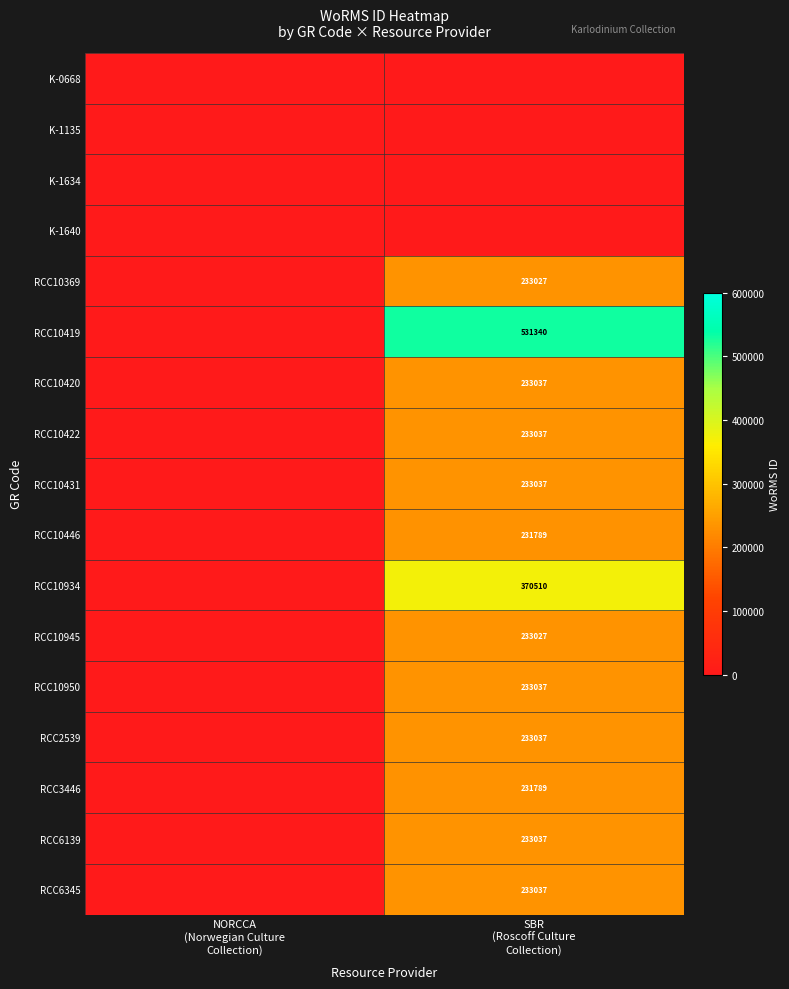

Between NORCCA (Norwegian Culture Collection) and SBR (Roscoff Culture Collection), which series saw the biggest shift?

RCC10419